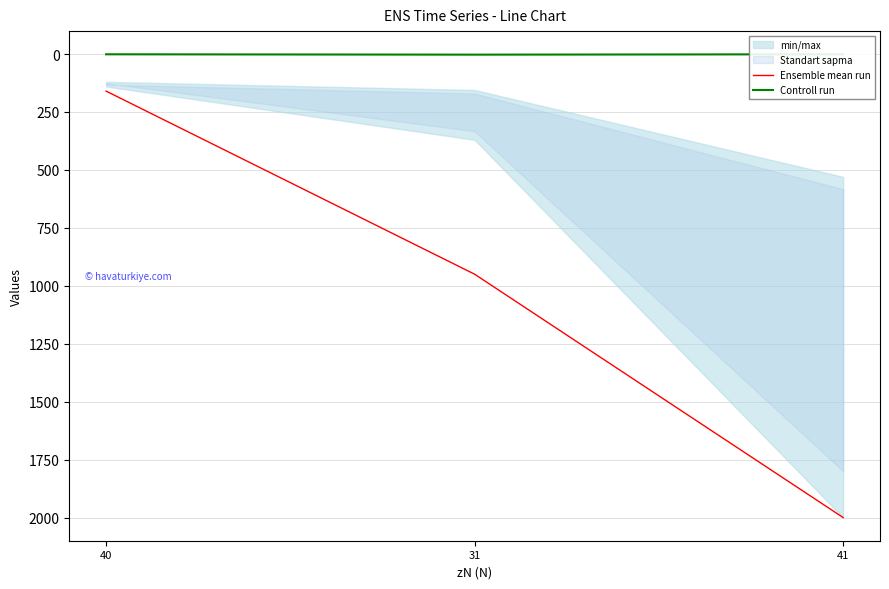

What is the label of the 3rd point from the left?

41